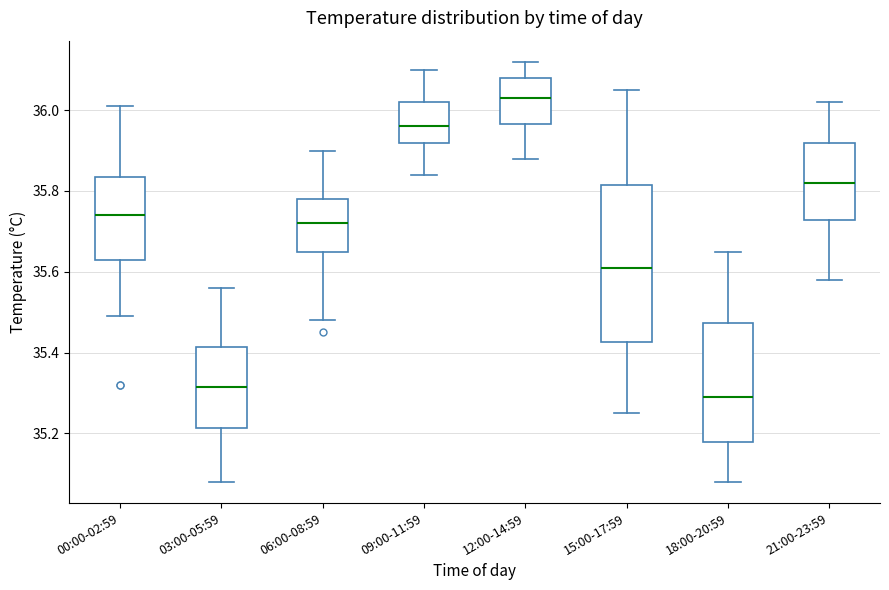

Where is the upper edge of the box for 12:00-14:59 on the y-axis? The values are not printed on the chart, so give them approximately, as read against the axis.

36.08